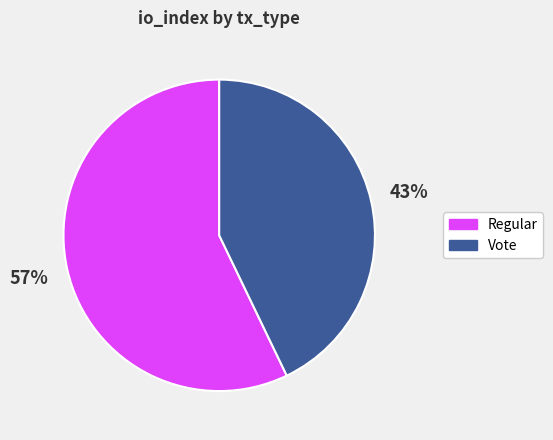

Count the number of slices in the pie.

2